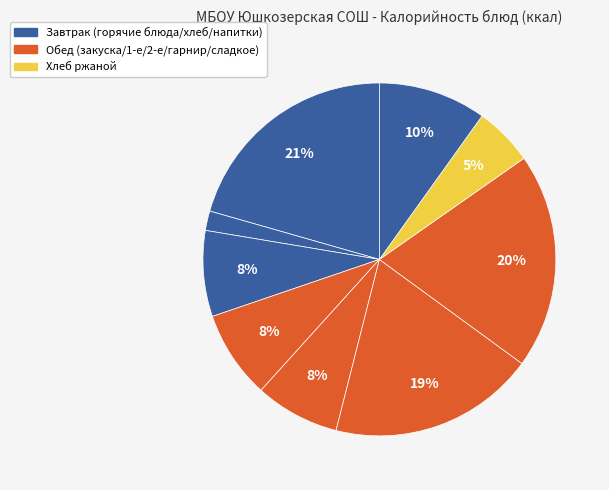

How many segments does this pie chart have?

9